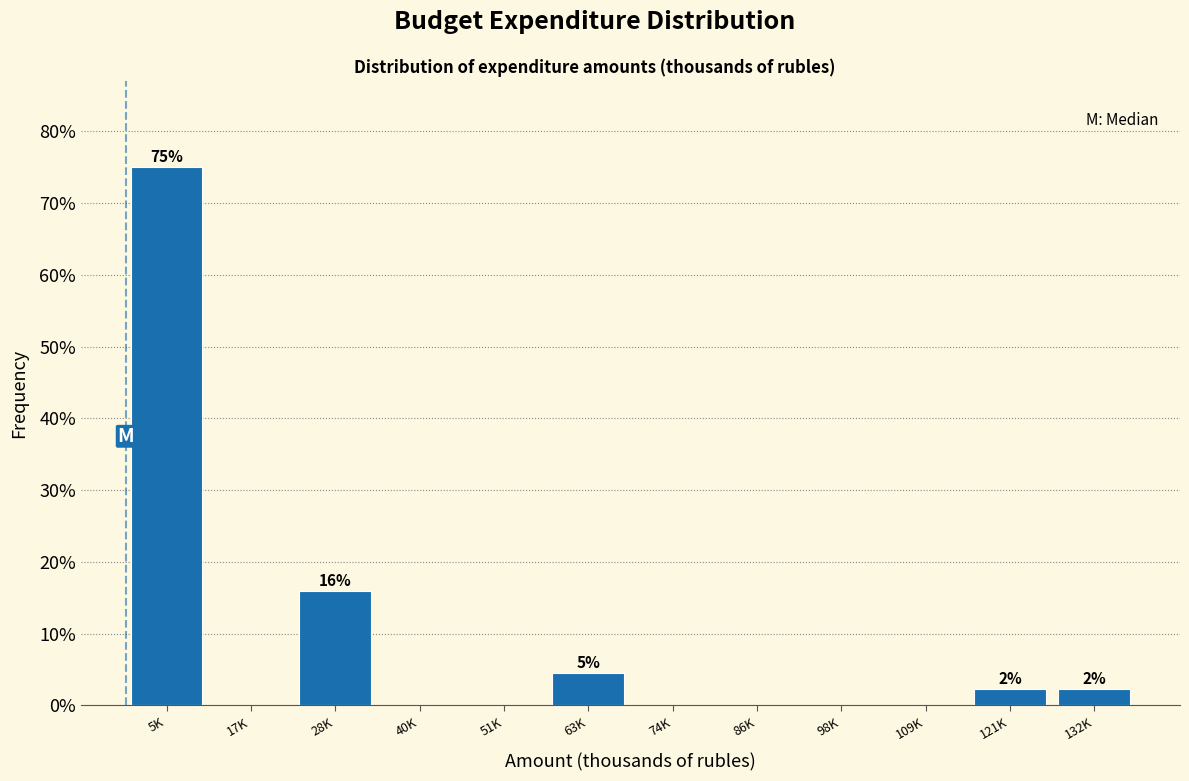

Reading left to right, extract all data points from this chart.

5K=75.0	17K=0.0	28K=15.9	40K=0.0	51K=0.0	63K=4.5	74K=0.0	86K=0.0	98K=0.0	109K=0.0	121K=2.3	132K=2.3